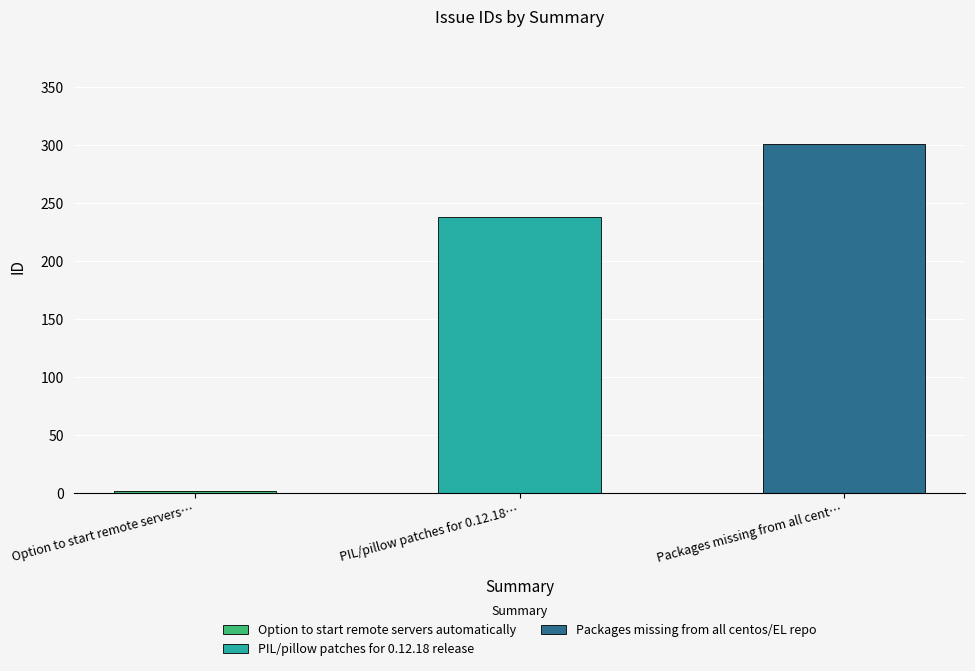

Reading left to right, transcribe all the data shown in this chart.

Option to start remote servers automatically=2	PIL/pillow patches for 0.12.18 release=238	Packages missing from all centos/EL repo=301